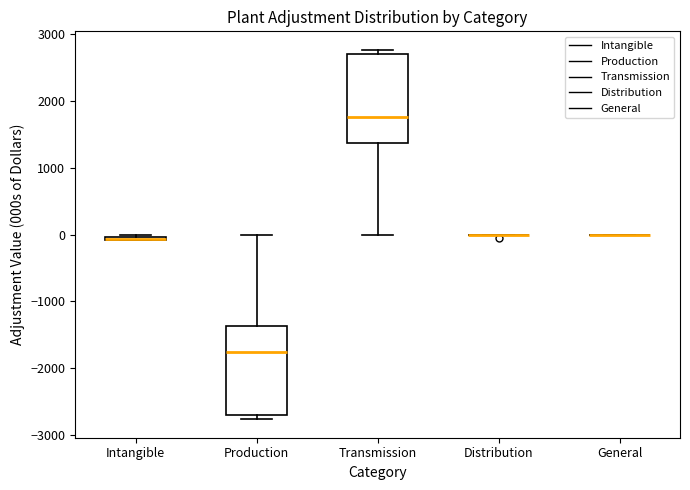

Where does the lower whisker of the box for Transmission end on the y-axis? The values are not printed on the chart, so give them approximately, as read against the axis.

0